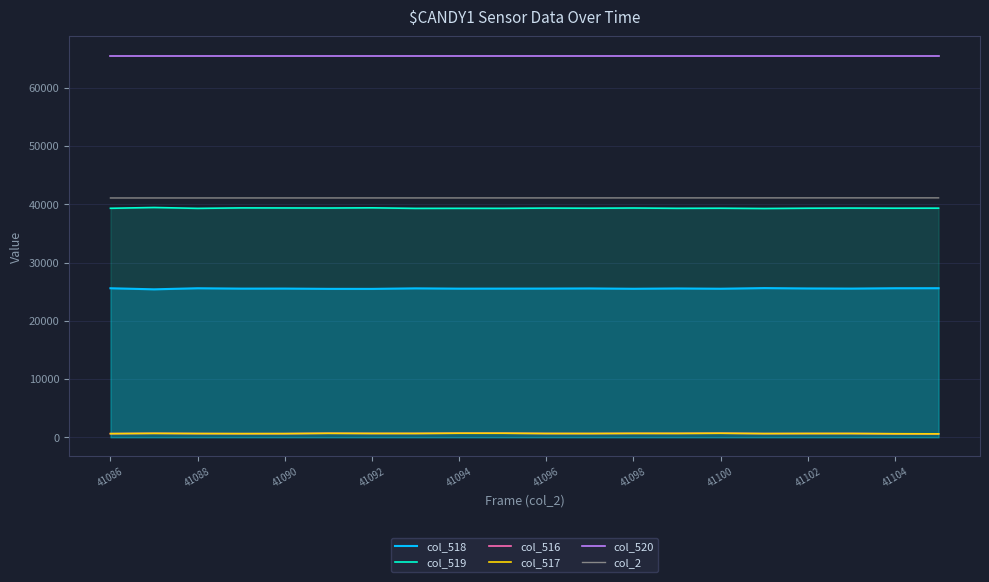

What is the sum of all col_516 values?

13130